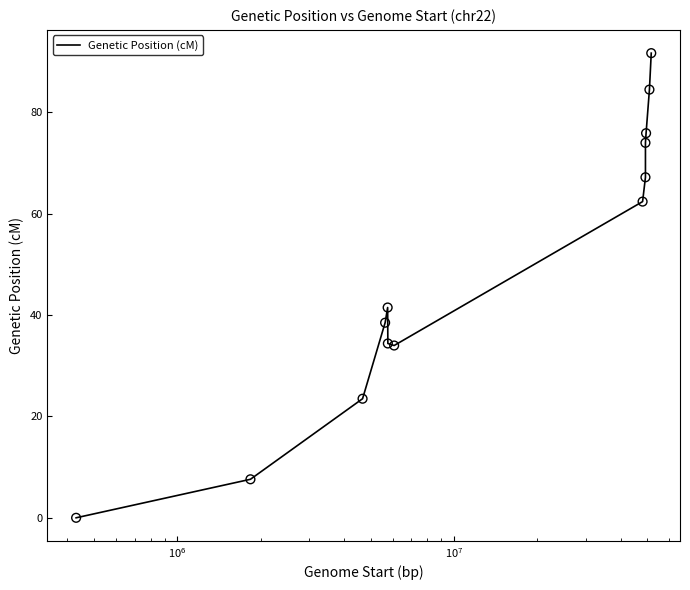

What is the maximum value shown in the chart?

91.7